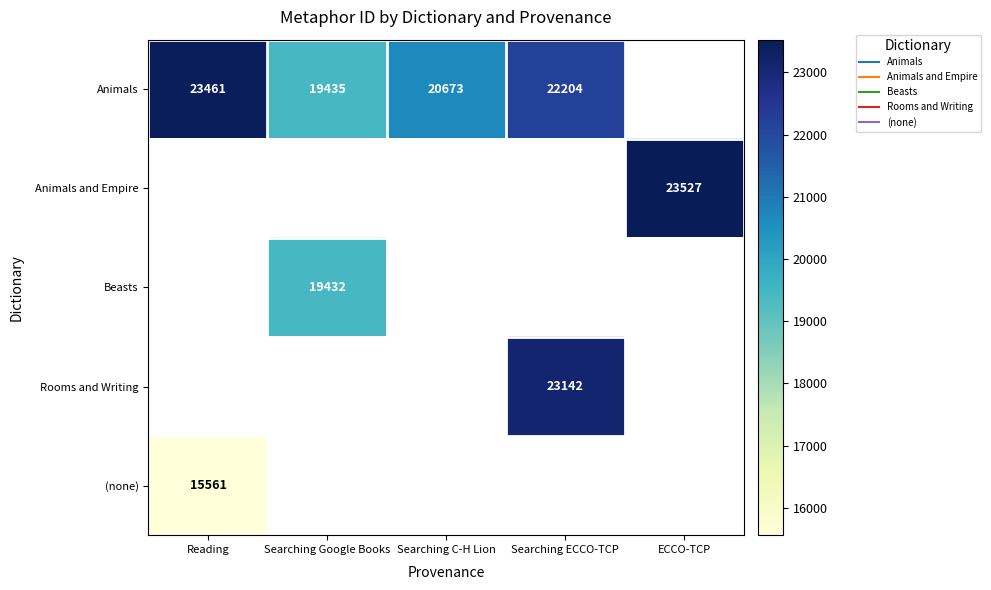

How many data points in Animals are less than 22204?

2